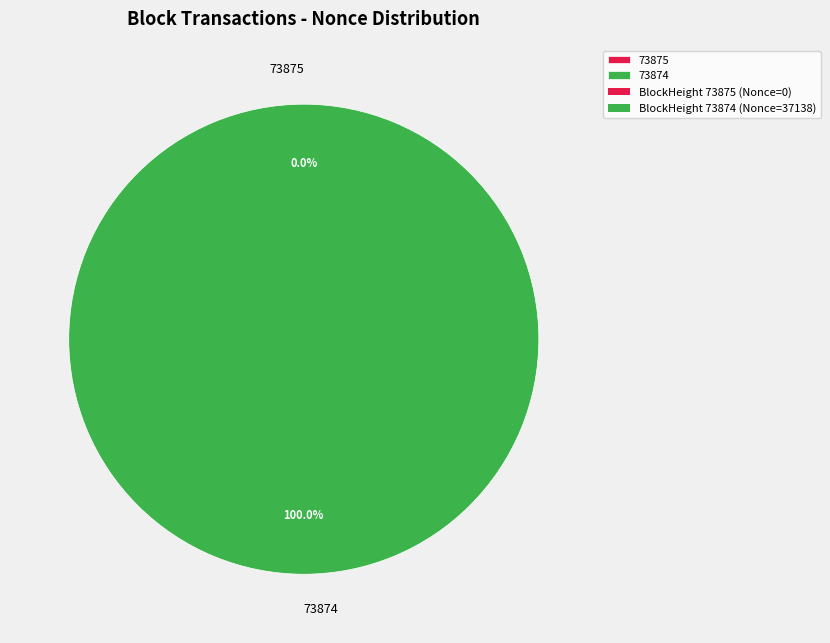

Which slice is the smallest?

73875